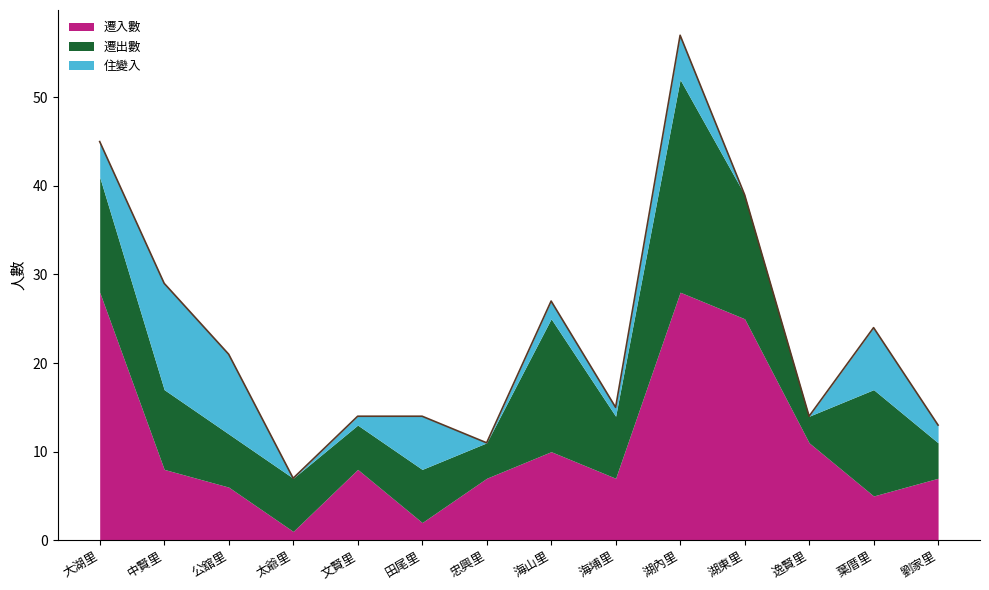

Reading left to right, list all the values displayed in this chart.

遷入數: 大湖里=28	中賢里=8	公舘里=6	太爺里=1	文賢里=8	田尾里=2	忠興里=7	海山里=10	海埔里=7	湖內里=28	湖東里=25	逸賢里=11	葉厝里=5	劉家里=7
遷出數: 大湖里=13	中賢里=9	公舘里=6	太爺里=6	文賢里=5	田尾里=6	忠興里=4	海山里=15	海埔里=7	湖內里=24	湖東里=14	逸賢里=3	葉厝里=12	劉家里=4
住變入: 大湖里=4	中賢里=12	公舘里=9	太爺里=0	文賢里=1	田尾里=6	忠興里=0	海山里=2	海埔里=1	湖內里=5	湖東里=0	逸賢里=0	葉厝里=7	劉家里=2